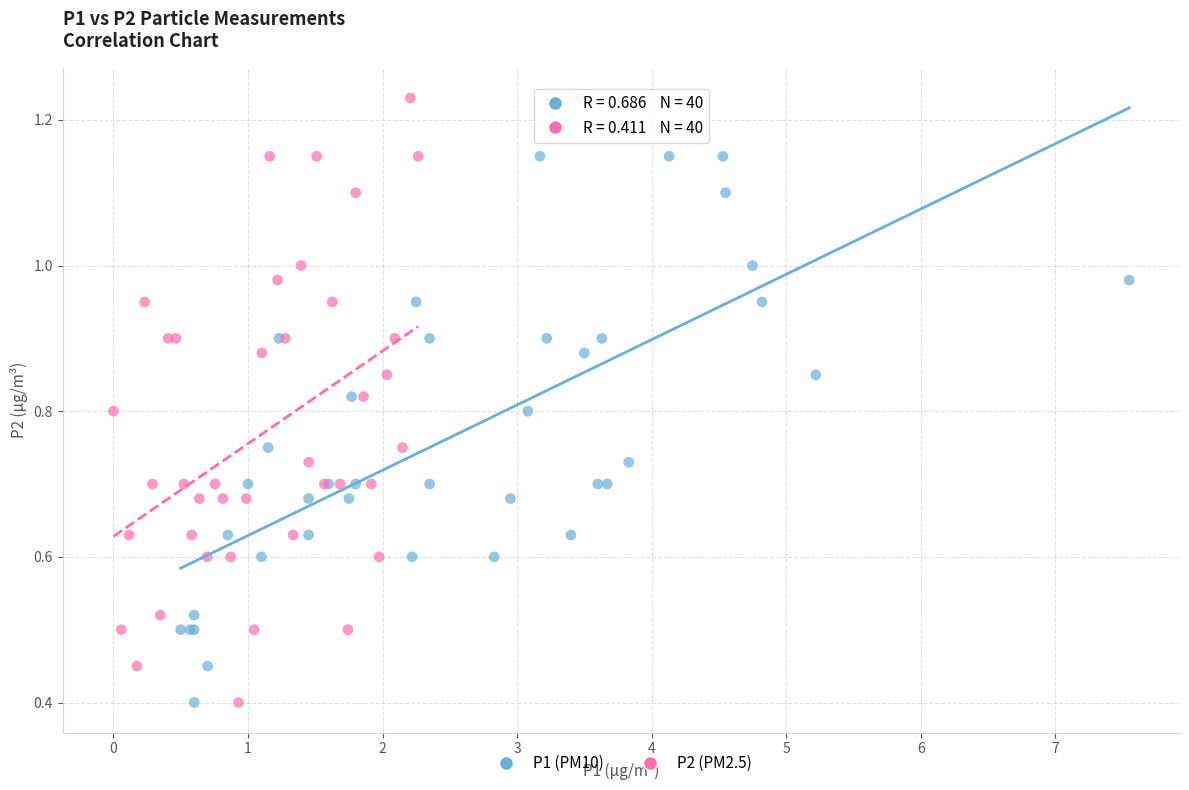

What are all the series names shown in the legend?

P1 (PM10), P2 (PM2.5)